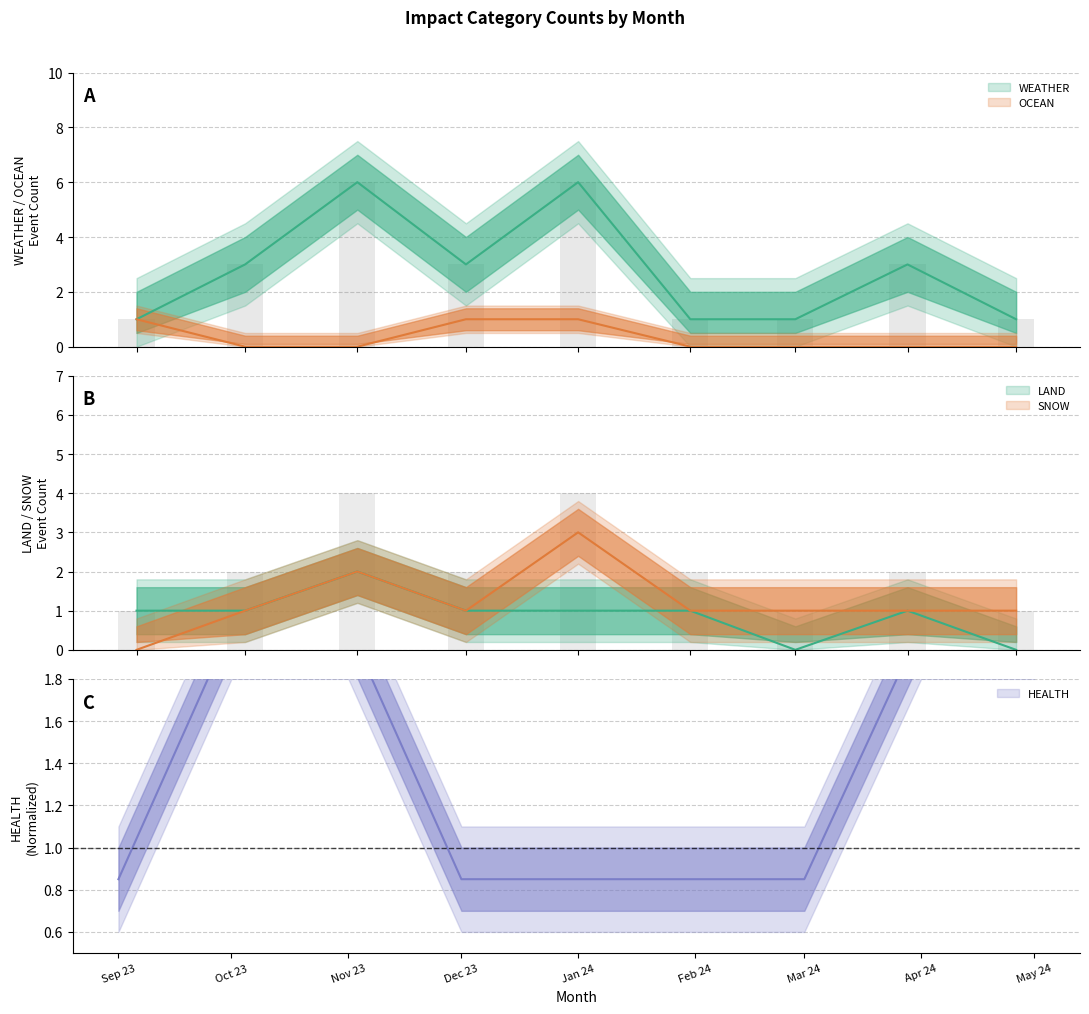

What is the label of the 2nd bar from the left?

2023-10